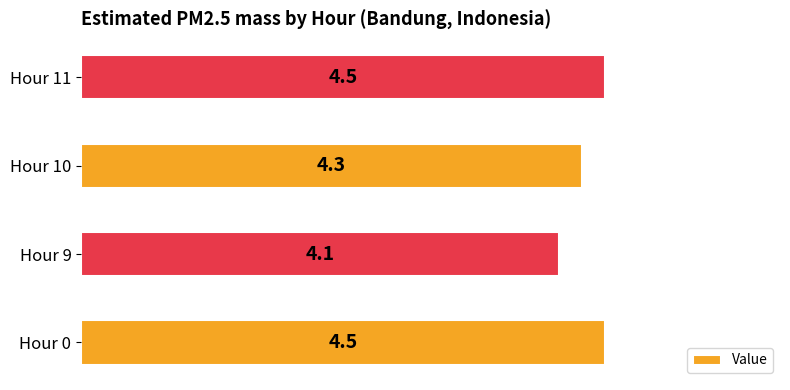

The value at Hour 11 is 4.5. True or false?

True